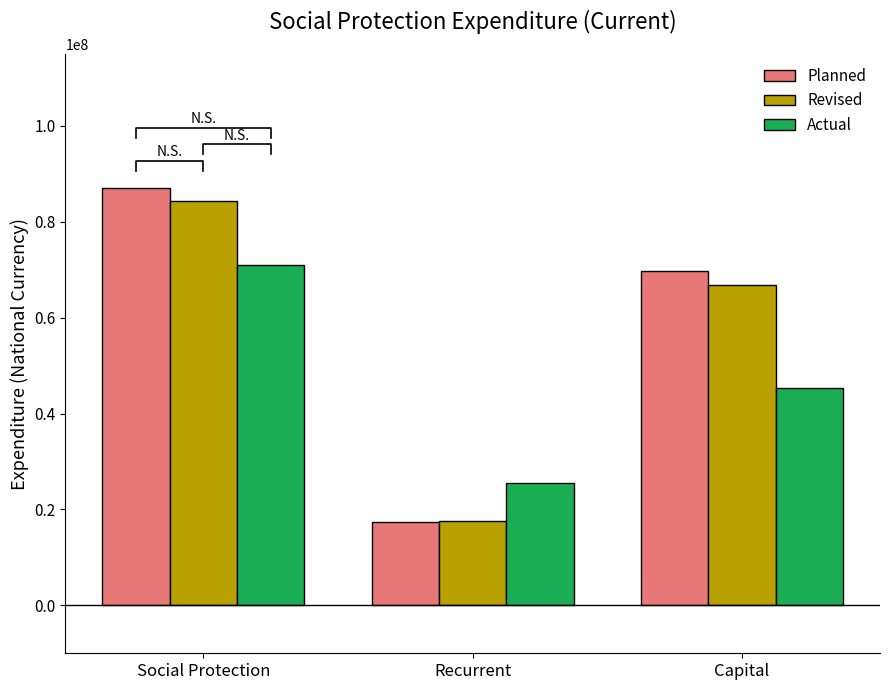

Count the Planned values in the range 17323850 to 87106530.

3